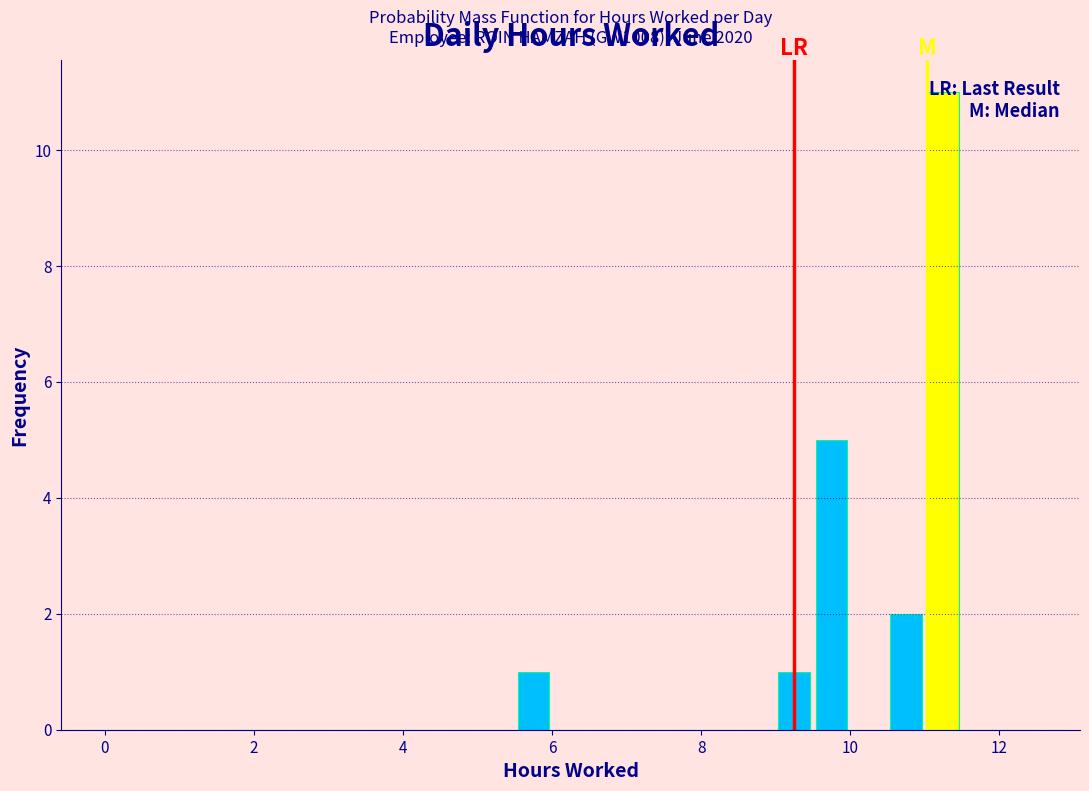

Around what value on the x-axis is the tallest bar? Give the approximate position of its centre, as read against the axis.

11.2